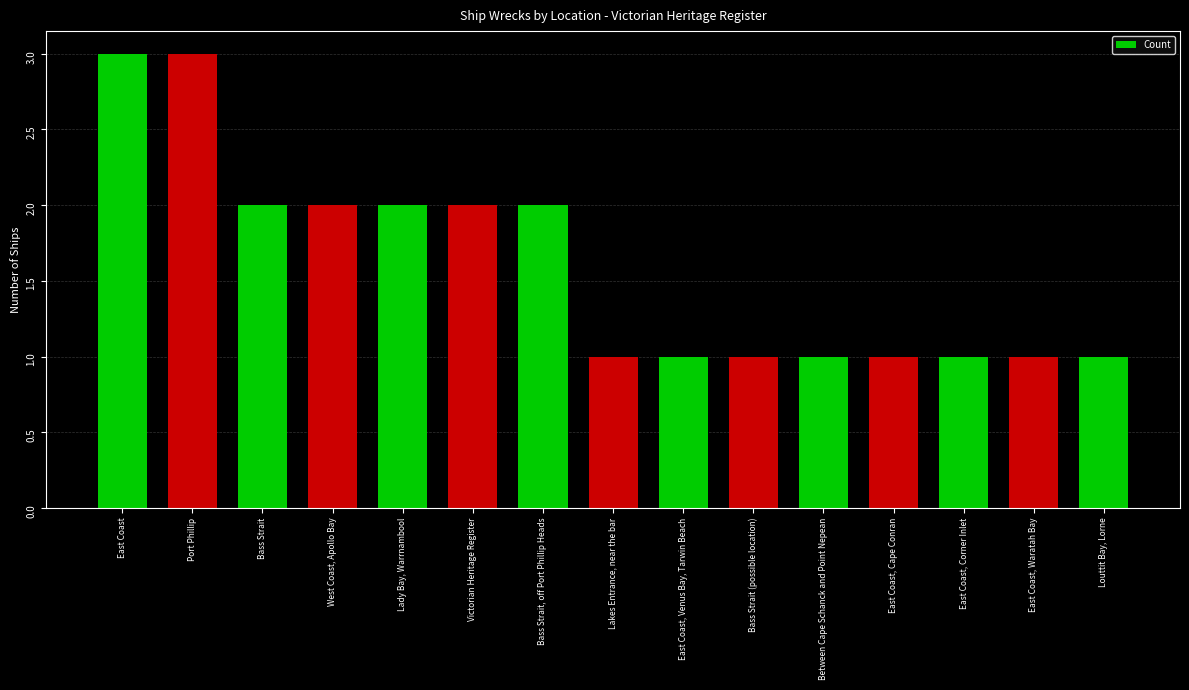

What is the difference between the values at East Coast and East Coast, Venus Bay, Tarwin Beach?

2